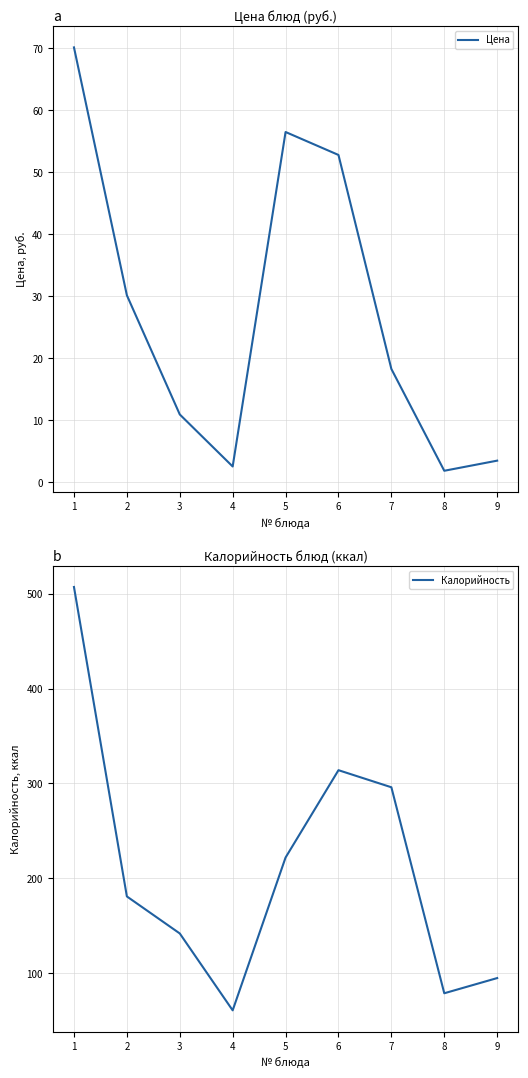

Is it true that Калорийность equals 112.8 at 8?

False